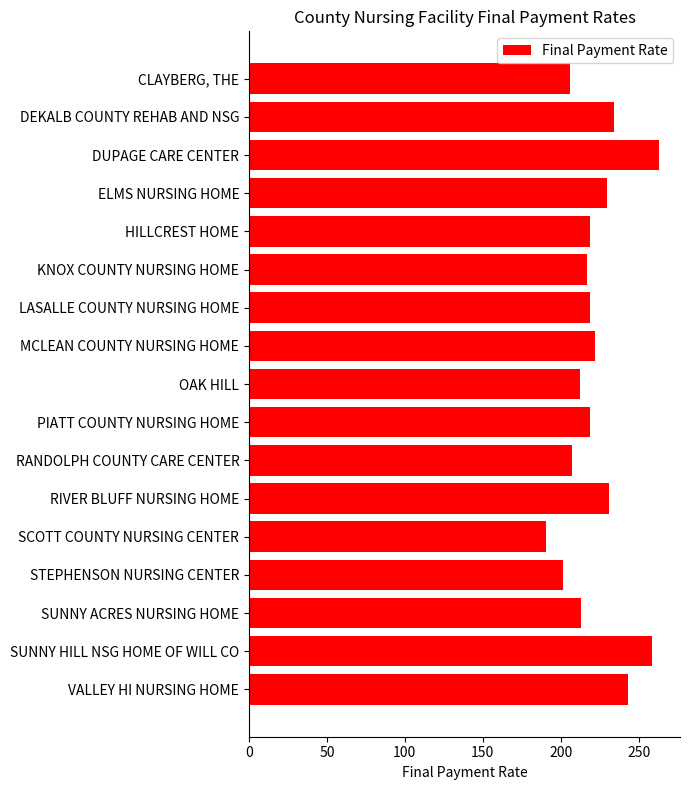

What is the approximate value at LASALLE COUNTY NURSING HOME?

218.7